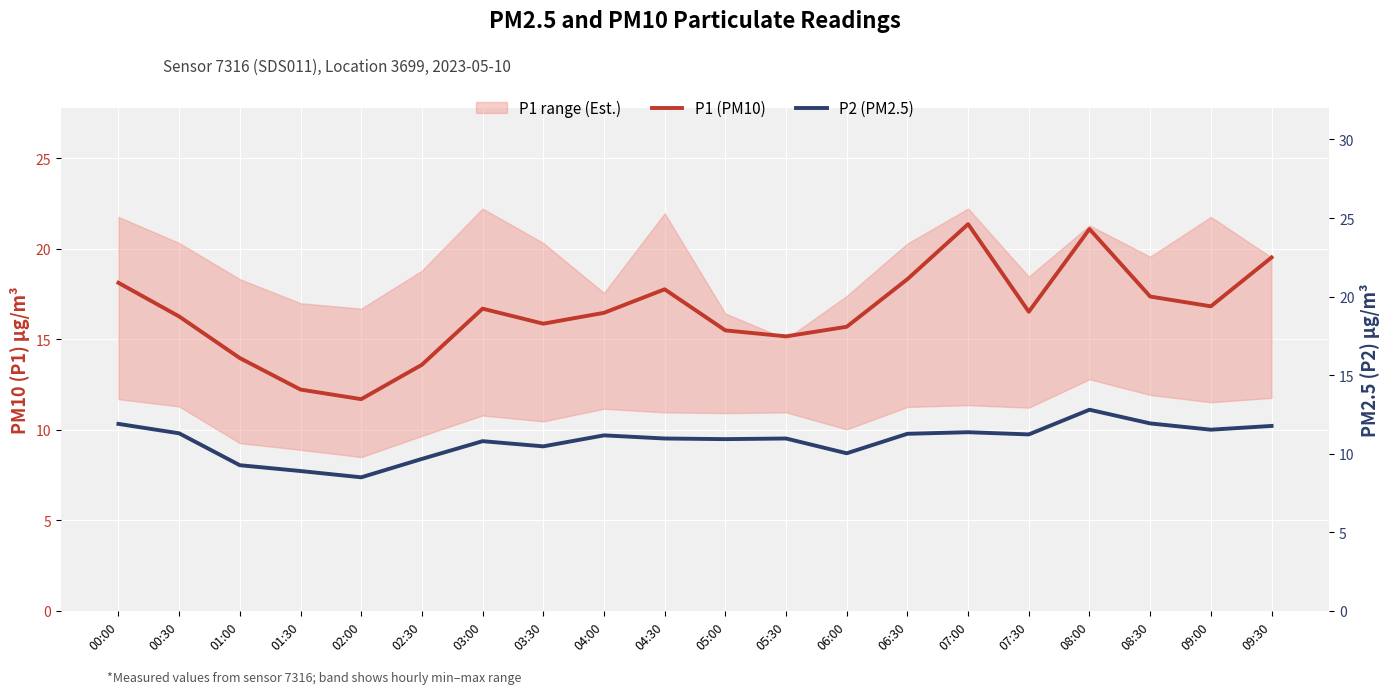

True or false: P1 (PM10) and P2 (PM2.5) cross at least once.

False